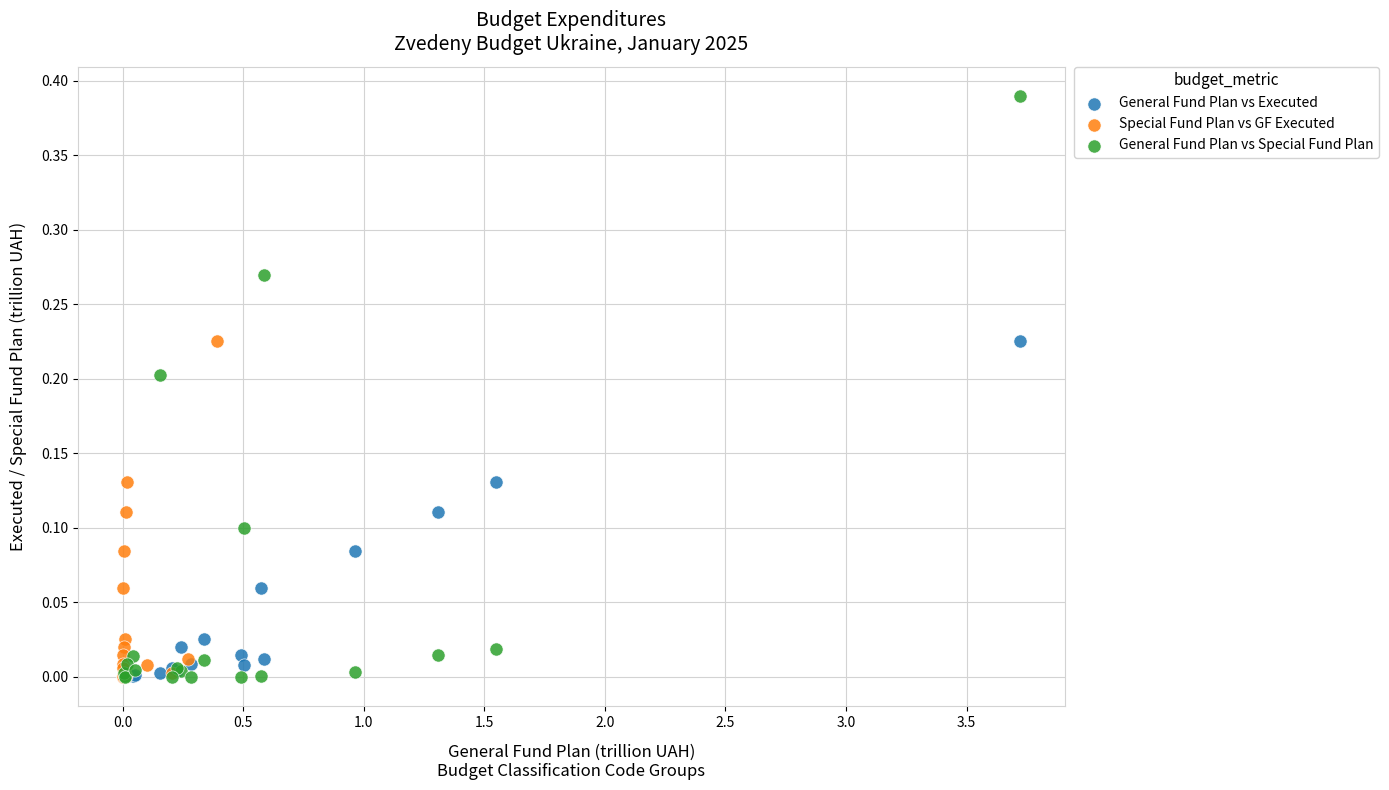

Which series has the widest spread of Y values?

General Fund Plan vs Special Fund Plan